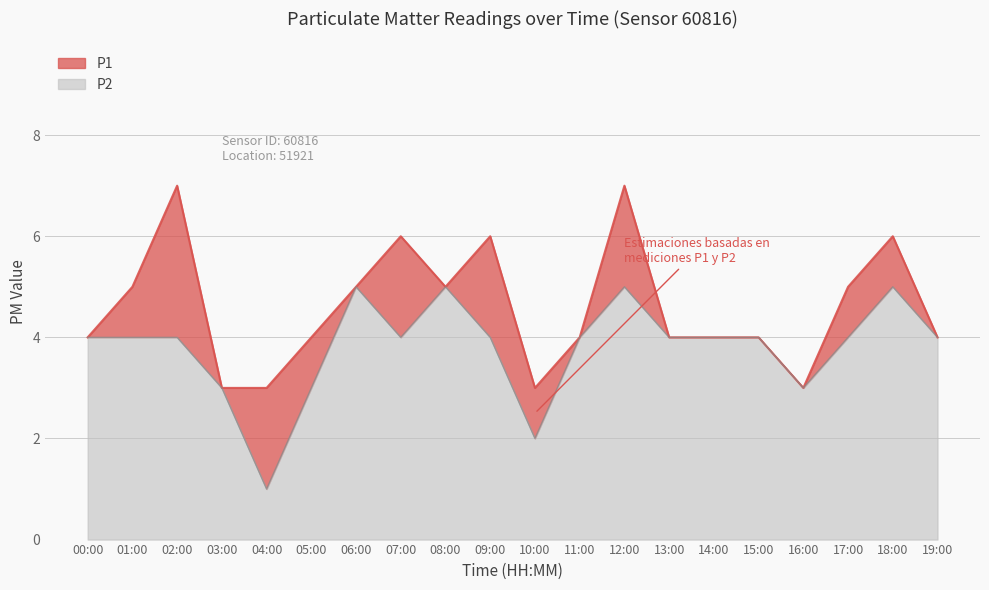

True or false: P1 and P2 cross at least once.

False